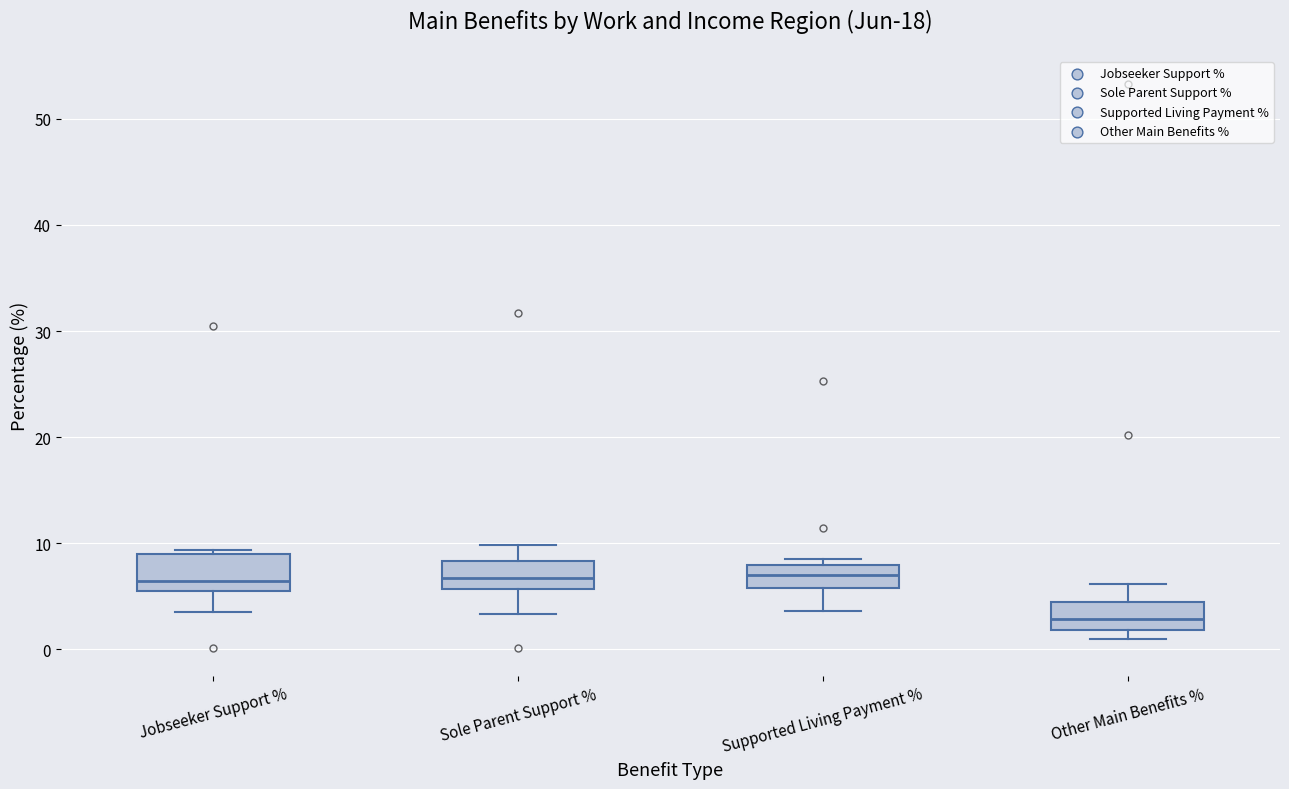

Reading left to right, read every box against the y-axis: the position of its median line, the range the box covers, and the ends of its whiskers. The values are not printed on the chart, so give them approximately, as read against the axis.

Jobseeker Support %: median 6 (just above the box's lower edge), box 6 to 9, whiskers 3 to 9 (just above the box's upper edge)
Sole Parent Support %: median 7, box 6 to 8, whiskers 3 to 10
Supported Living Payment %: median 7, box 6 to 8, whiskers 4 to 9
Other Main Benefits %: median 3, box 2 to 4, whiskers 1 to 6